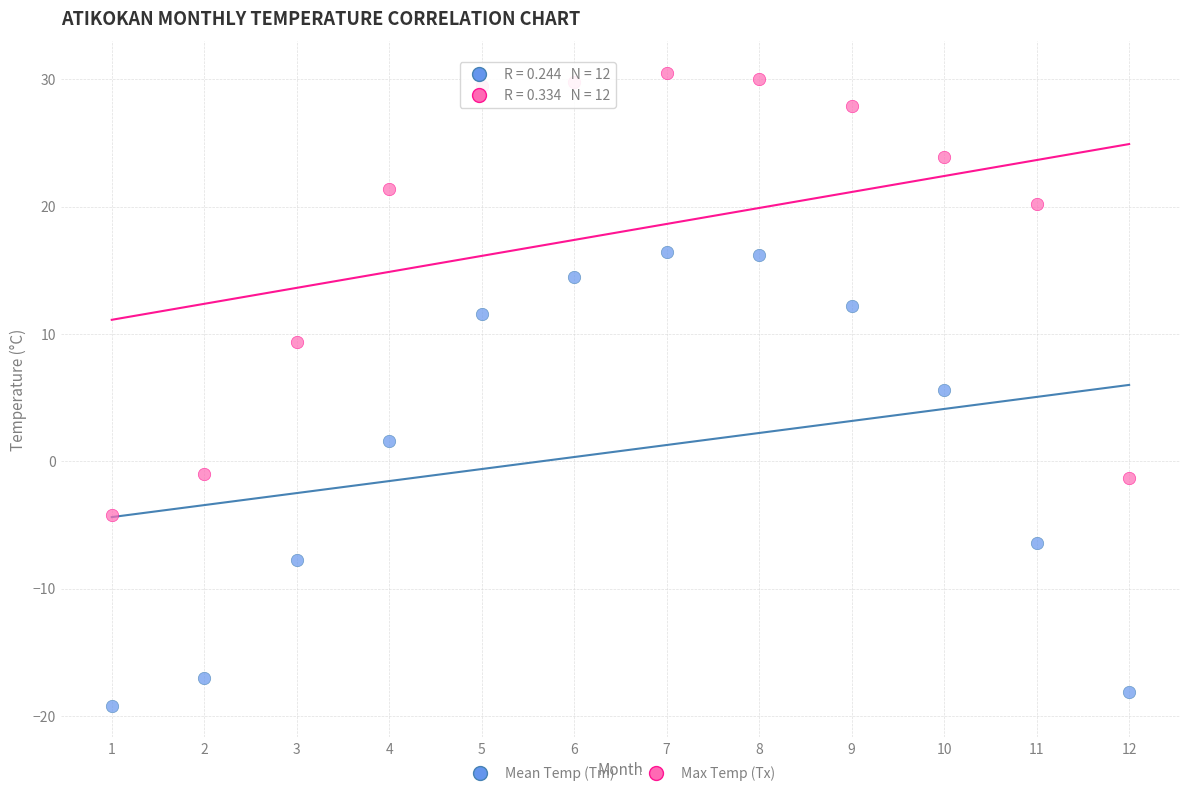

Which series contains the highest Y value?

Max Temp (Tx)